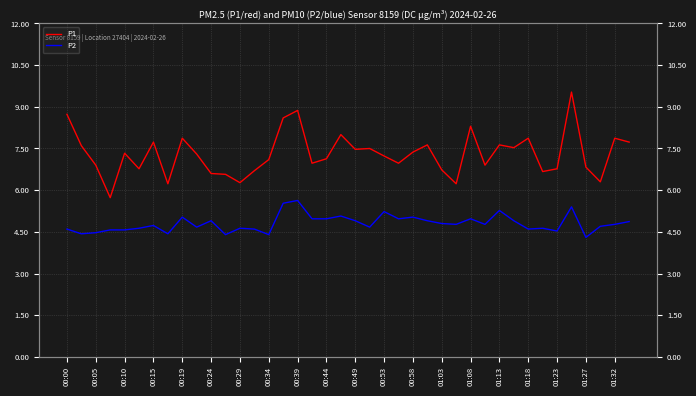

How many distinct data groups are displayed?

2